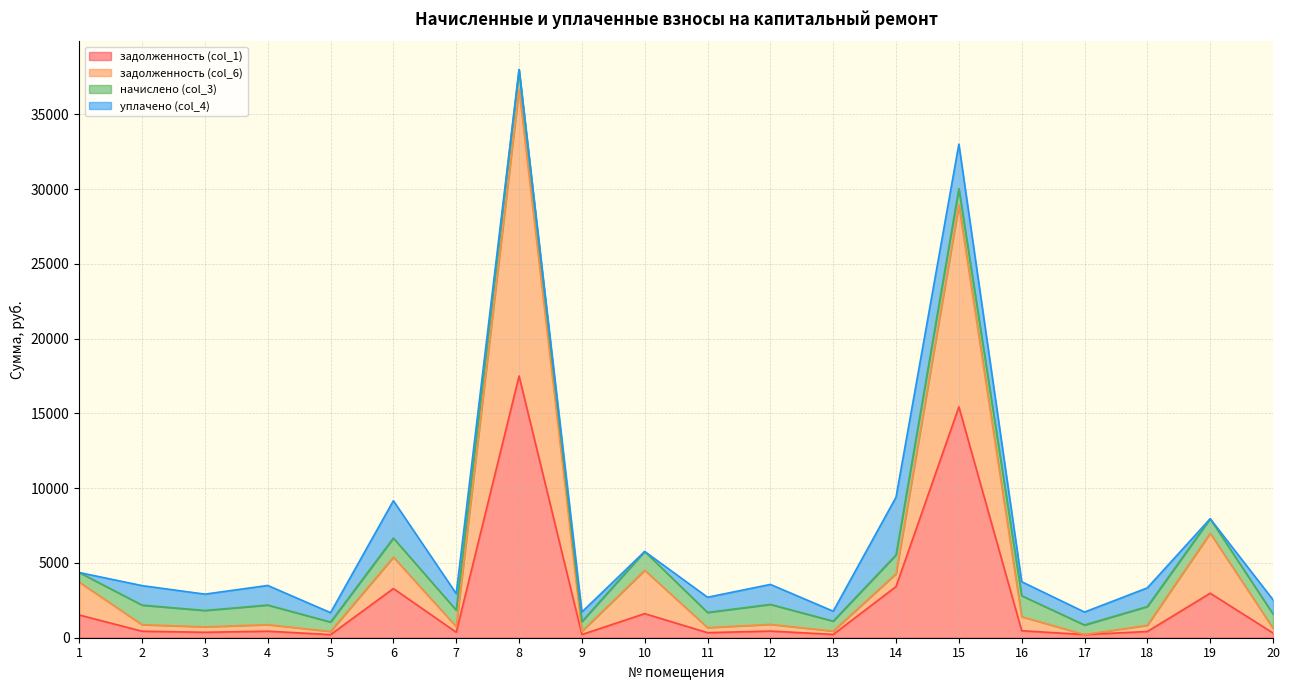

How many interior local peaks does the задолженность (col_1) series have?

7